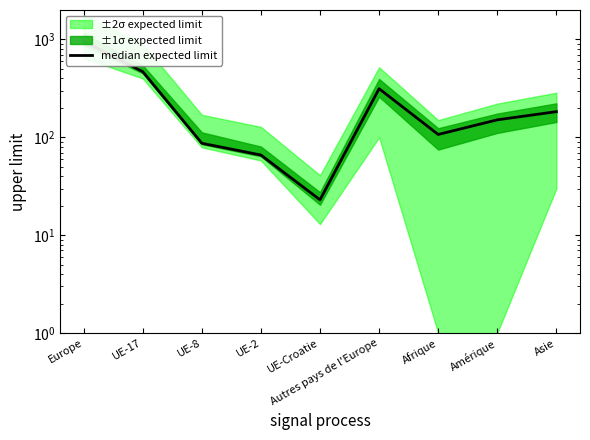

Reading left to right, list all the values displayed in this chart.

Europe=960	UE-17=469	UE-8=87	UE-2=66	UE-Croatie=23	Autres pays de l'Europe=314	Afrique=107	Amérique=151	Asie=183